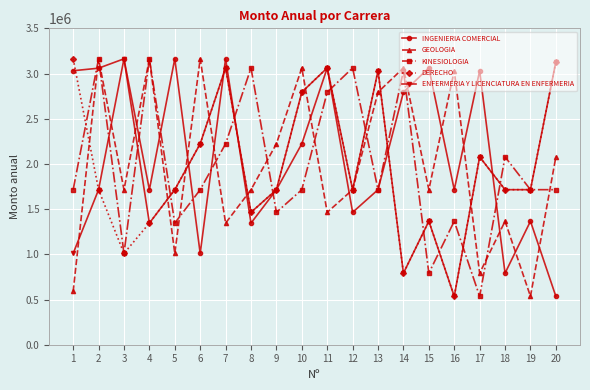

True or false: GEOLOGIA and INGENIERIA COMERCIAL intersect in this chart.

True